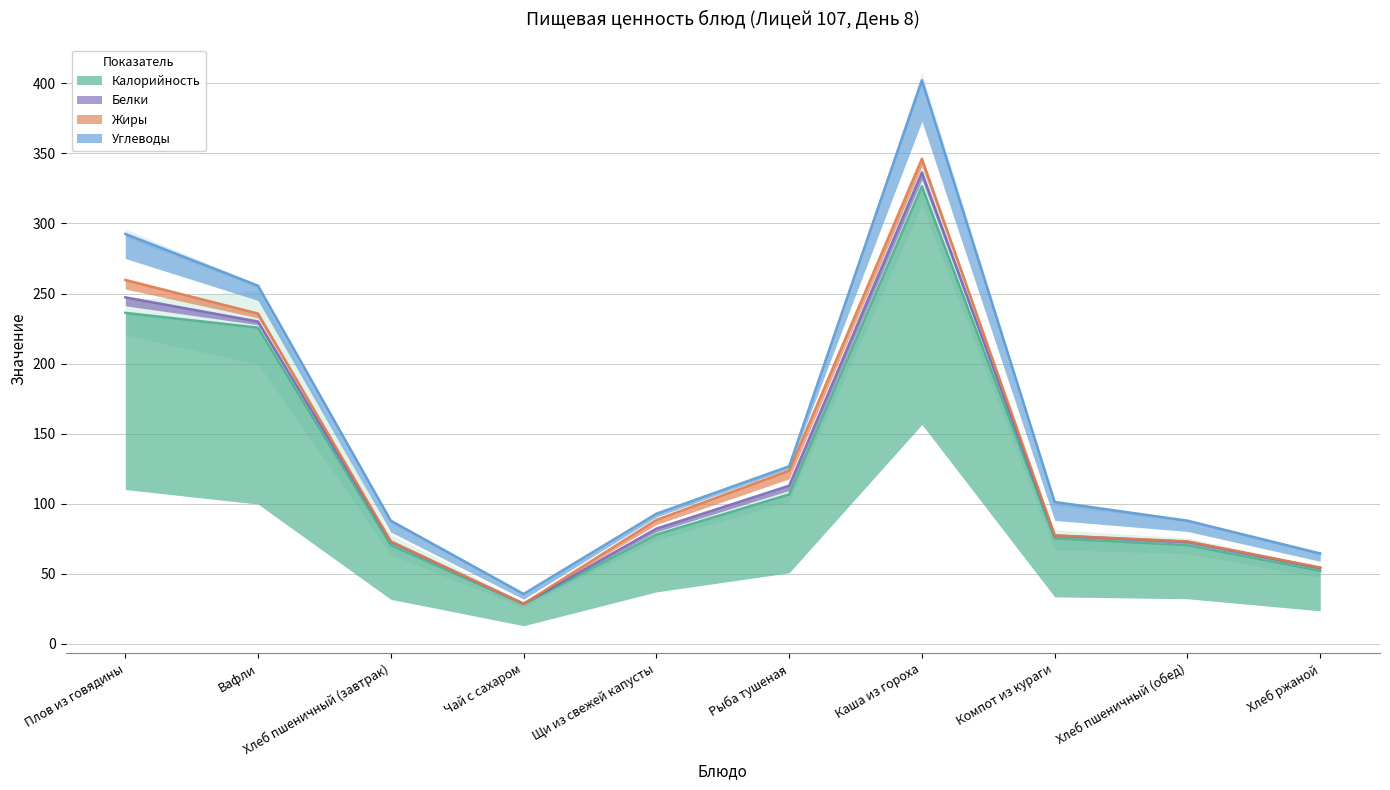

What is the sum of all Калорийность values?

1270.1